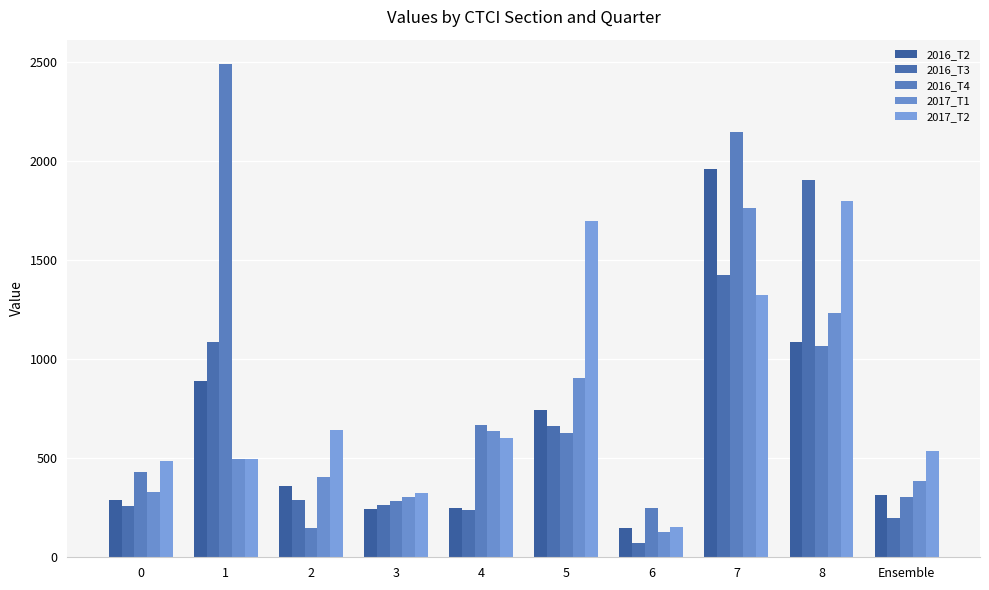

Which category has the lowest value across all series?

6